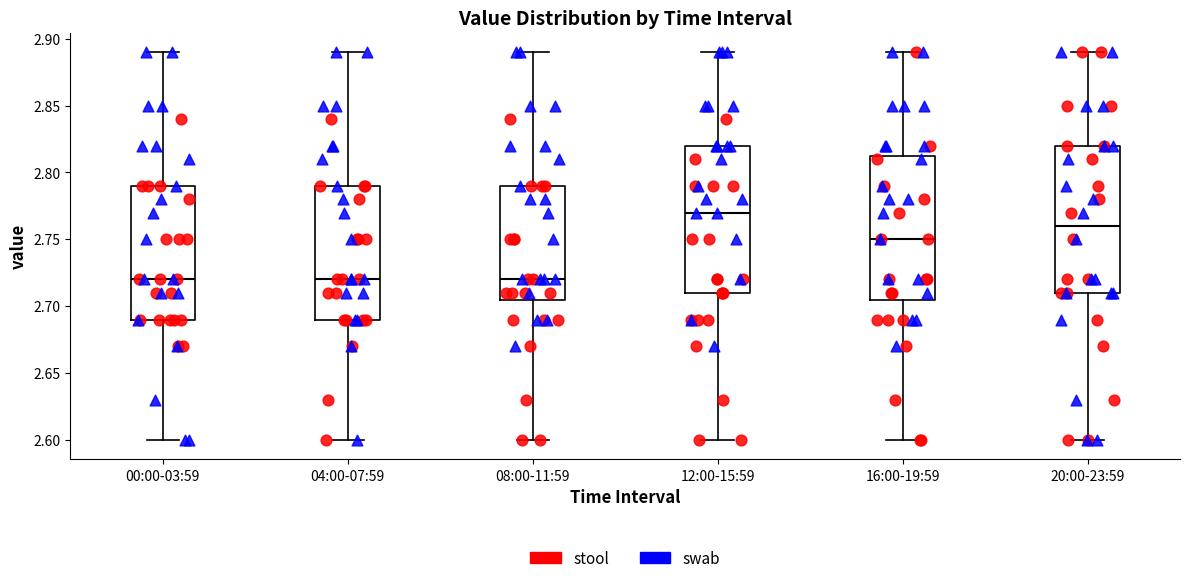

Which box's median line is the highest?

12:00-15:59